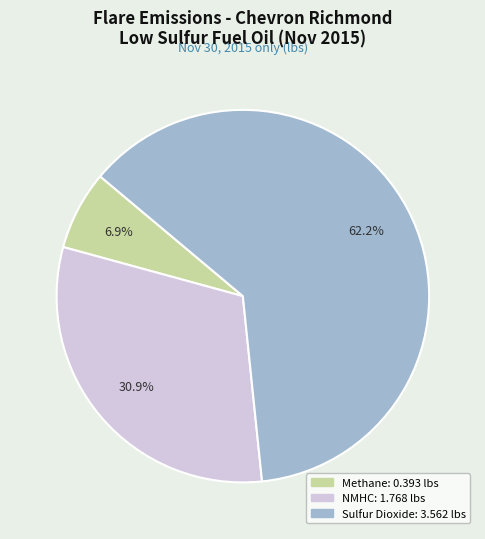

To the nearest percent, what percentage of the pie is NMHC?

31%